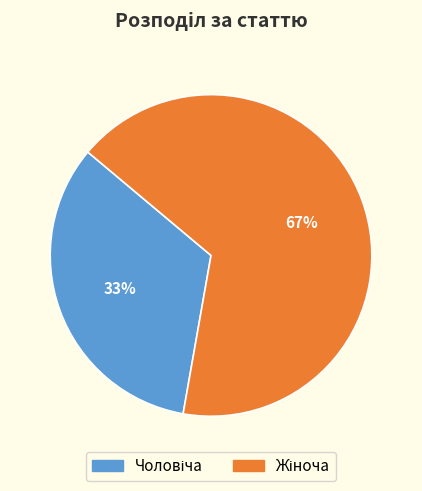

Does any single category account for the majority?

Yes